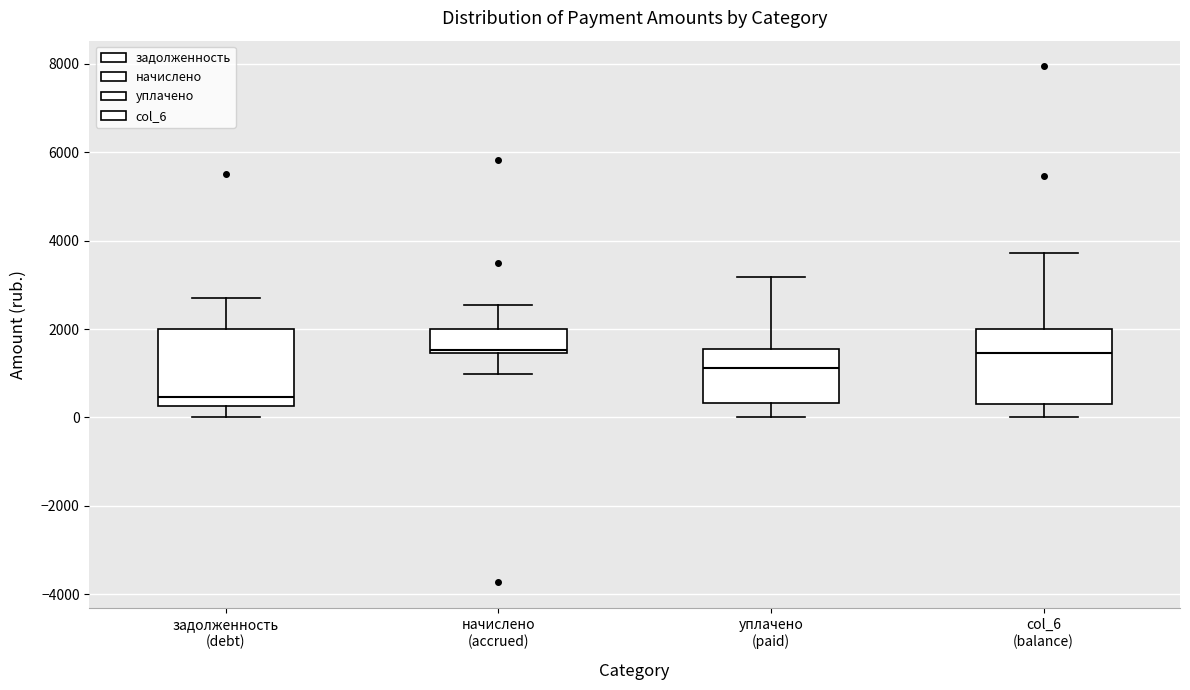

Reading left to right, transcribe this box plot: for each box, give where its median line is, the range the box spans, and where its two whiskers end, as read against the y-axis. The values are not printed on the chart, so give them approximately, as read against the axis.

задолженность (debt): median 400, box 200 to 2000, whiskers 0 to 2800
начислено (accrued): median 1600, box 1400 to 2000, whiskers 1000 to 2600
уплачено (paid): median 1200, box 400 to 1600, whiskers 0 to 3200
col_6 (balance): median 1400, box 200 to 2000, whiskers 0 to 3800